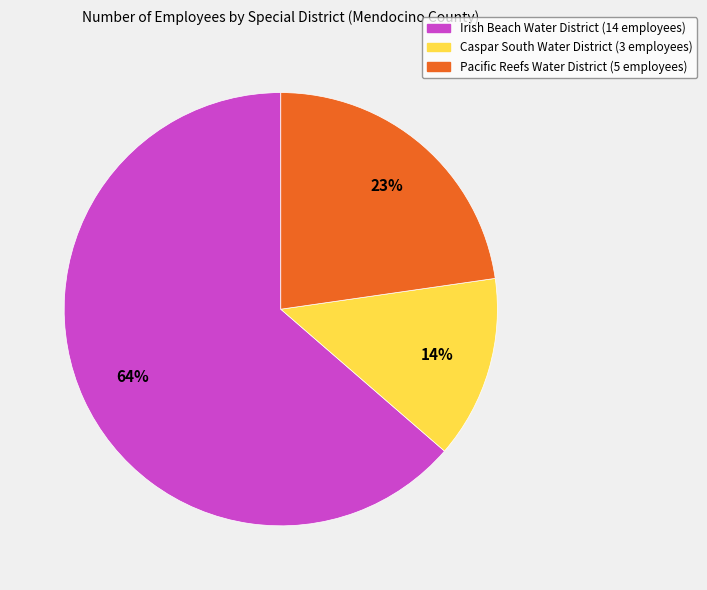

What is the largest slice in the pie chart?

Irish Beach Water District